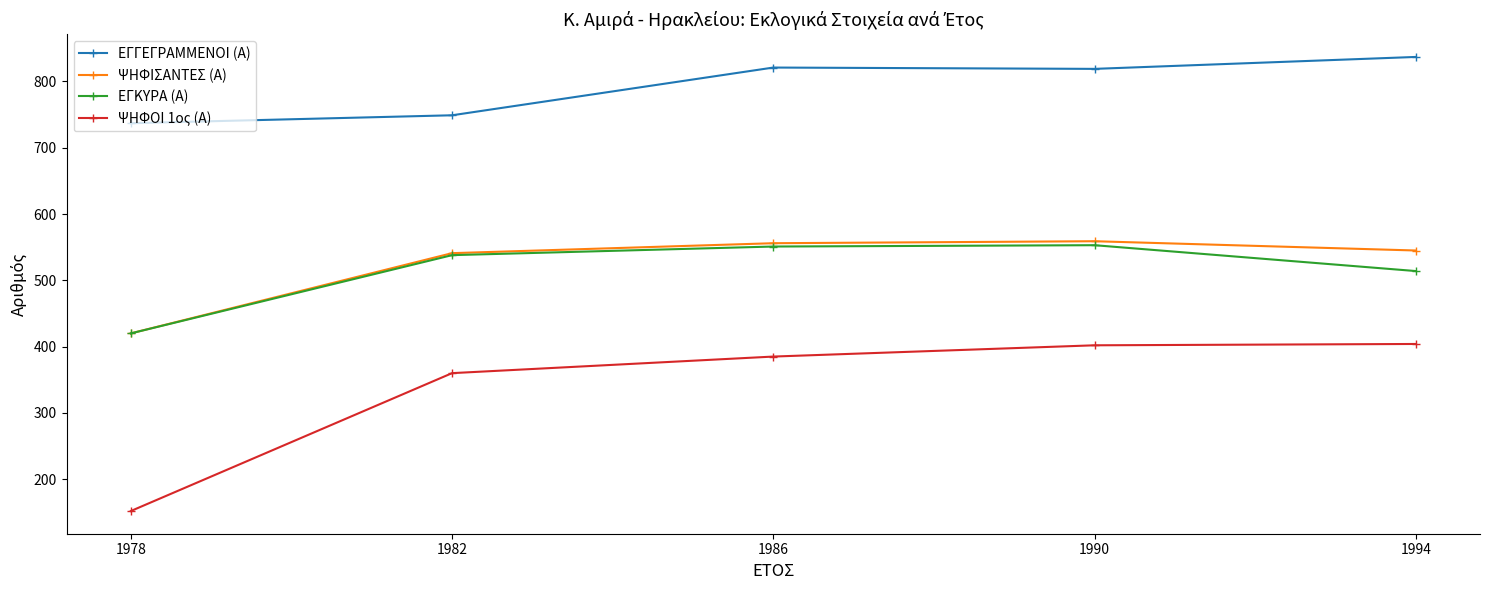

How many values in the ΕΓΓΕΓΡΑΜΜΕΝΟΙ (Α) series are below 819?

2